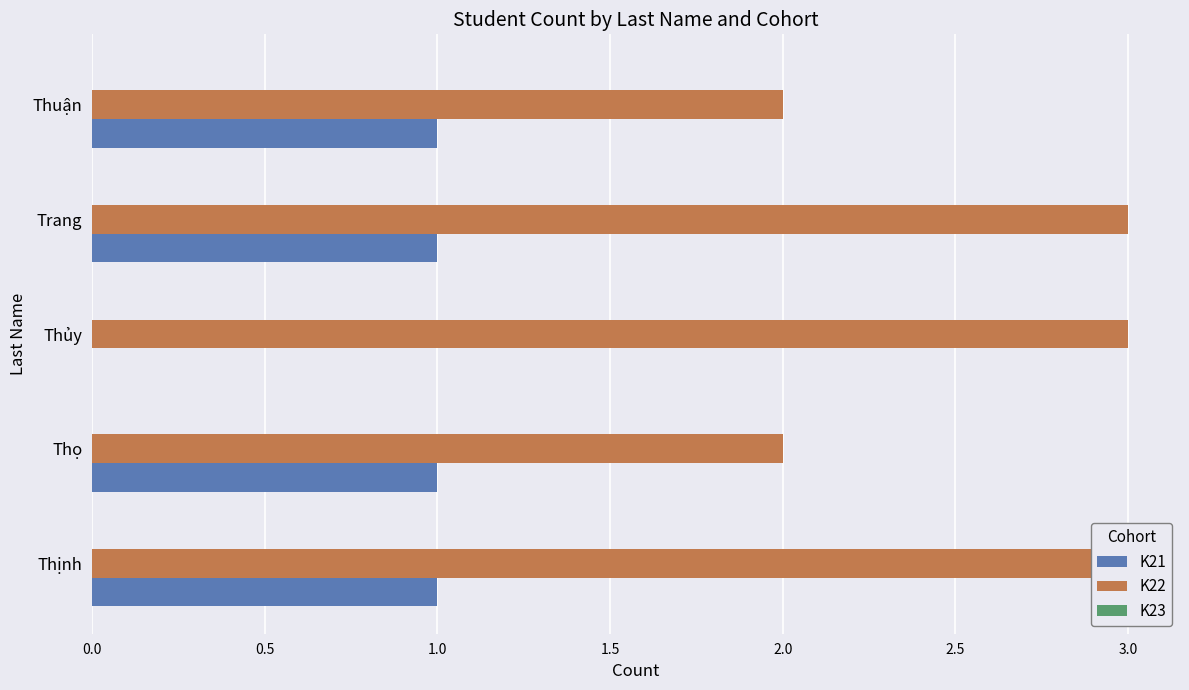

Is it true that K22 equals 1.4 at Thuận?

False